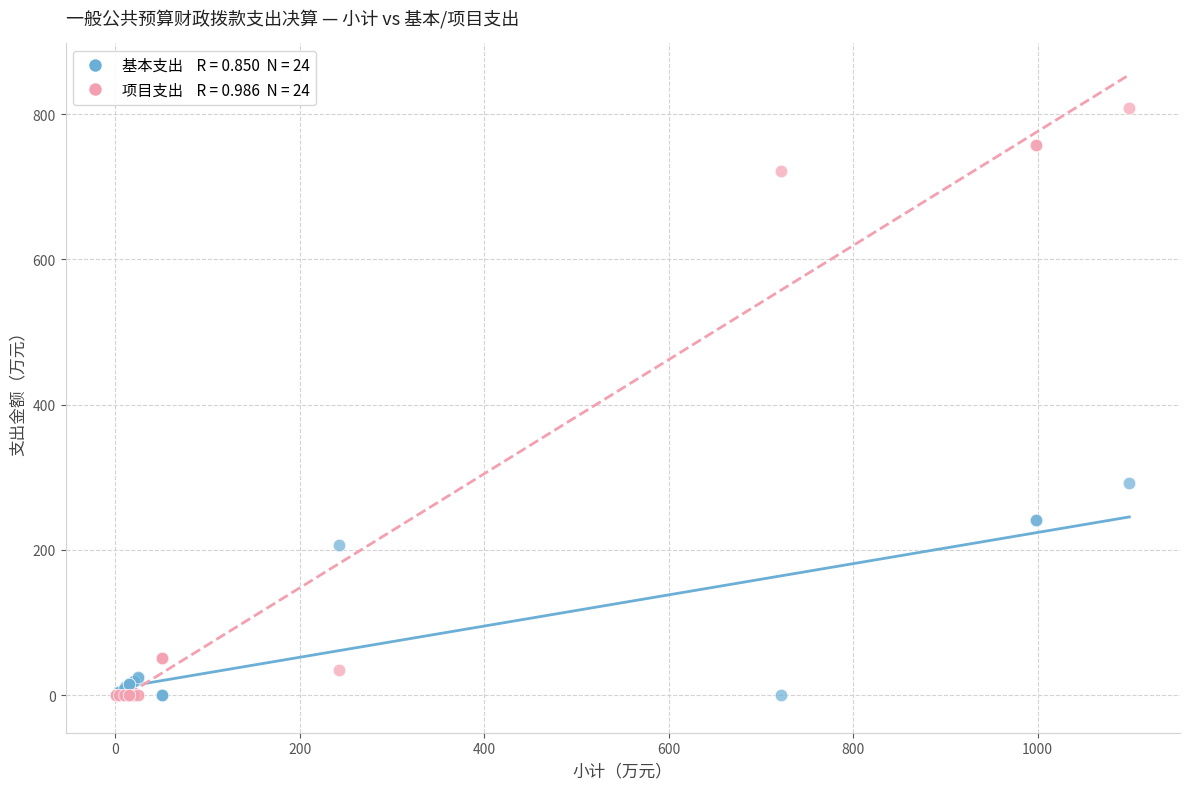

Across all series, what Y value is closest to 404?

291.6